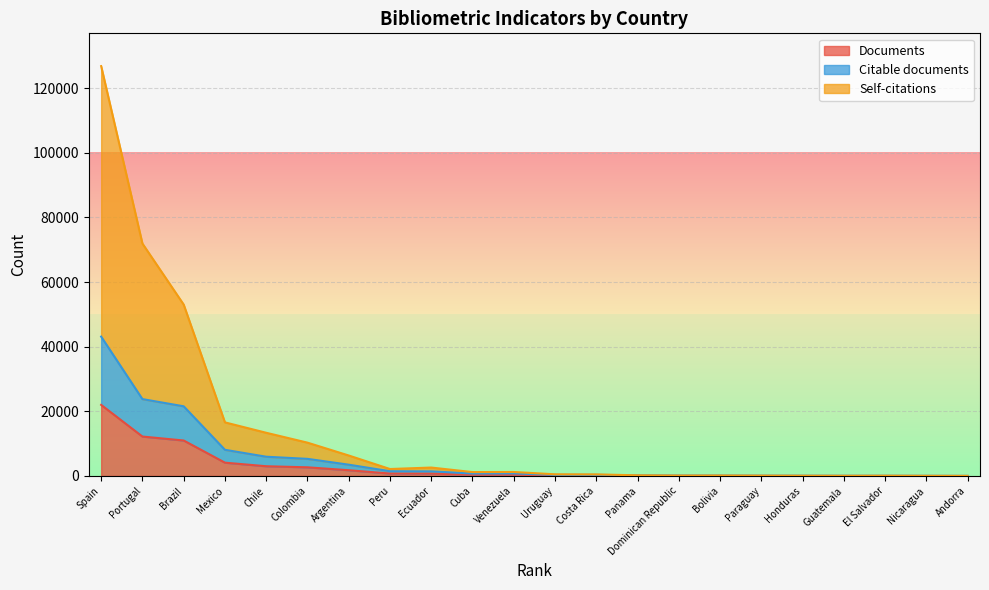

True or false: Citable documents and Documents cross at least once.

False